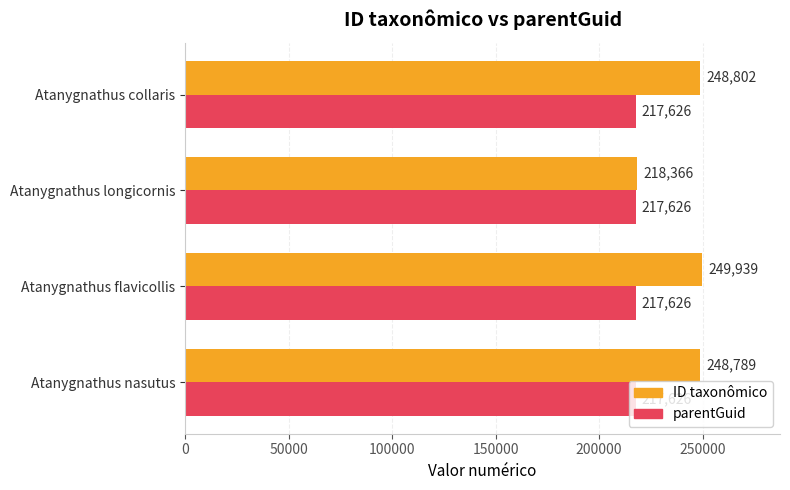

What is the minimum value for ID taxonômico?

218366